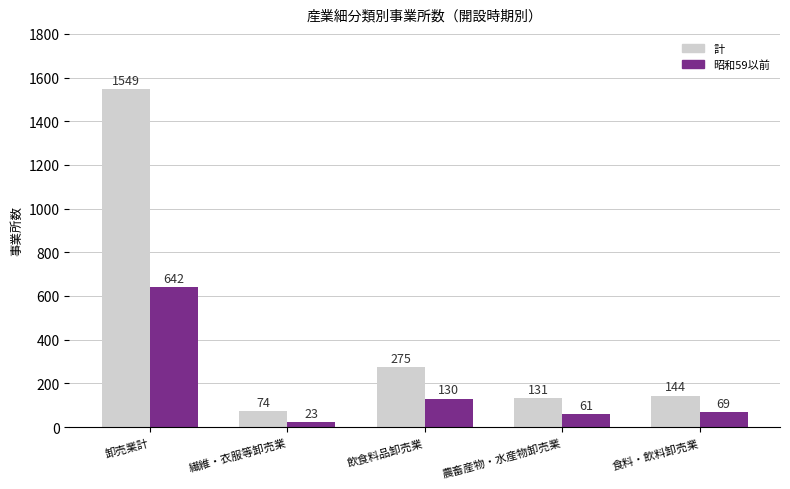

The value of 計 at 食料・飲料卸売業 is 144. True or false?

True